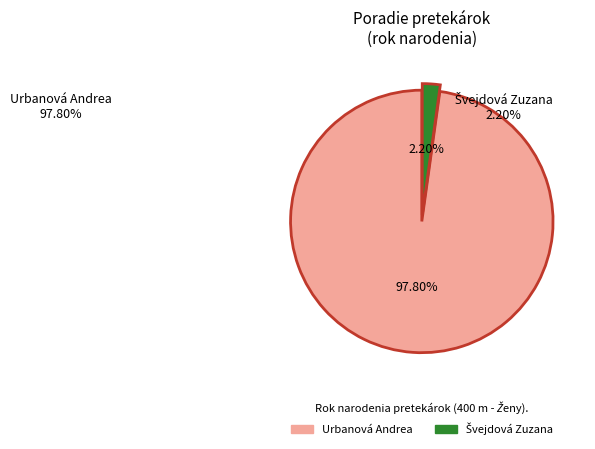

Does any single category account for the majority?

Yes